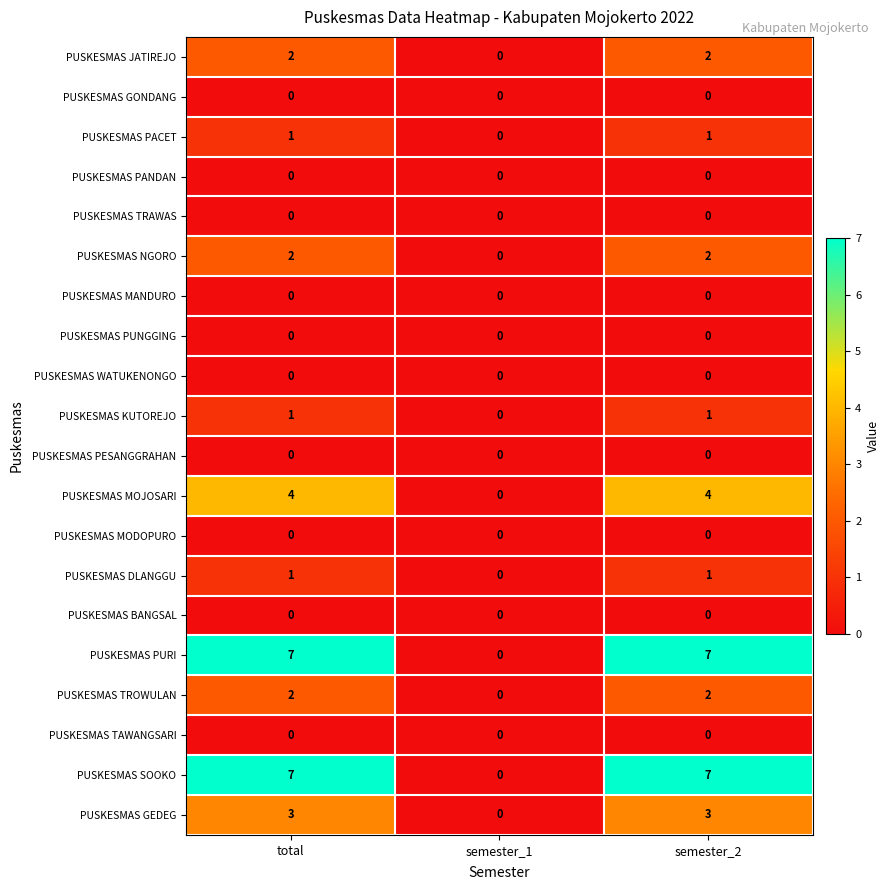

How many categories are shown in the chart?

3